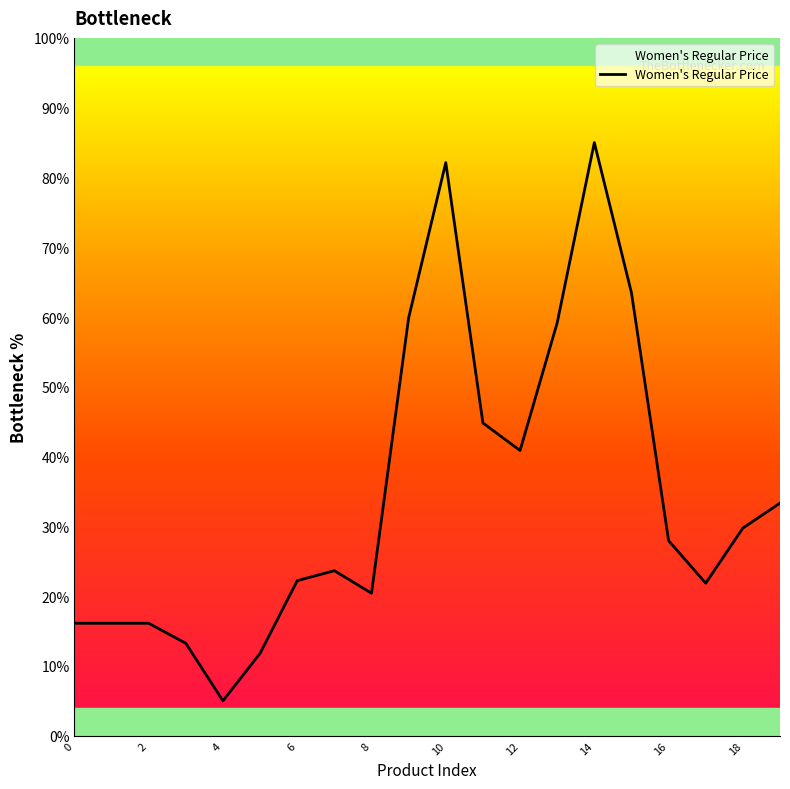

What is the smallest value displayed?

5.0